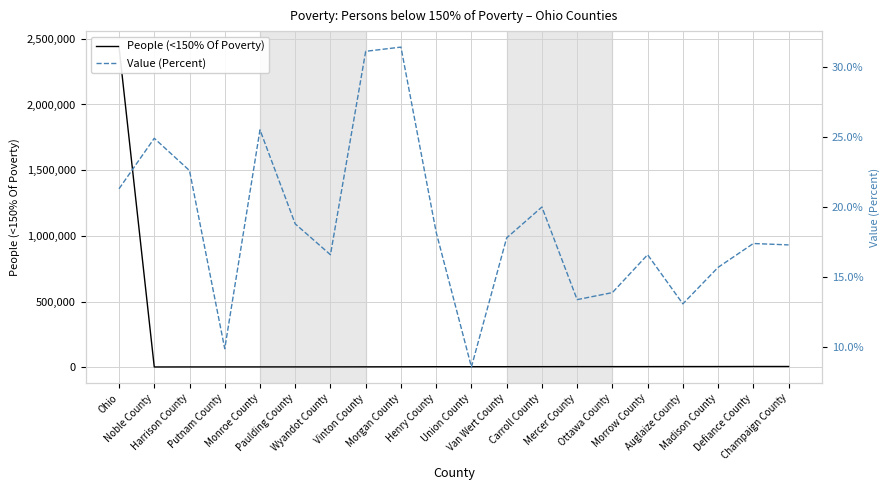

True or false: Value (Percent) and People (<150% Of Poverty) cross at least once.

False